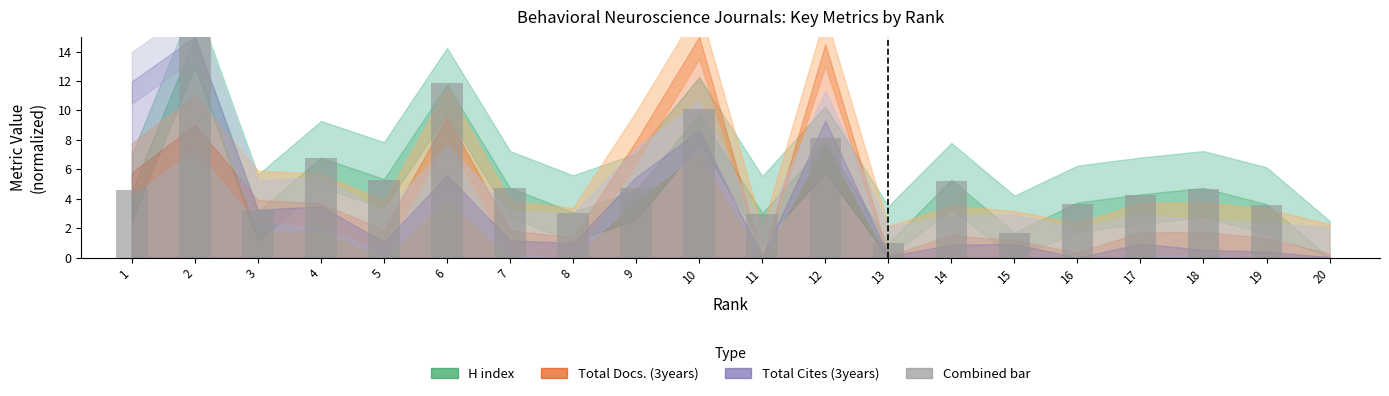

Approximately how many times larger is the value at 14 compared to 3?

1.6